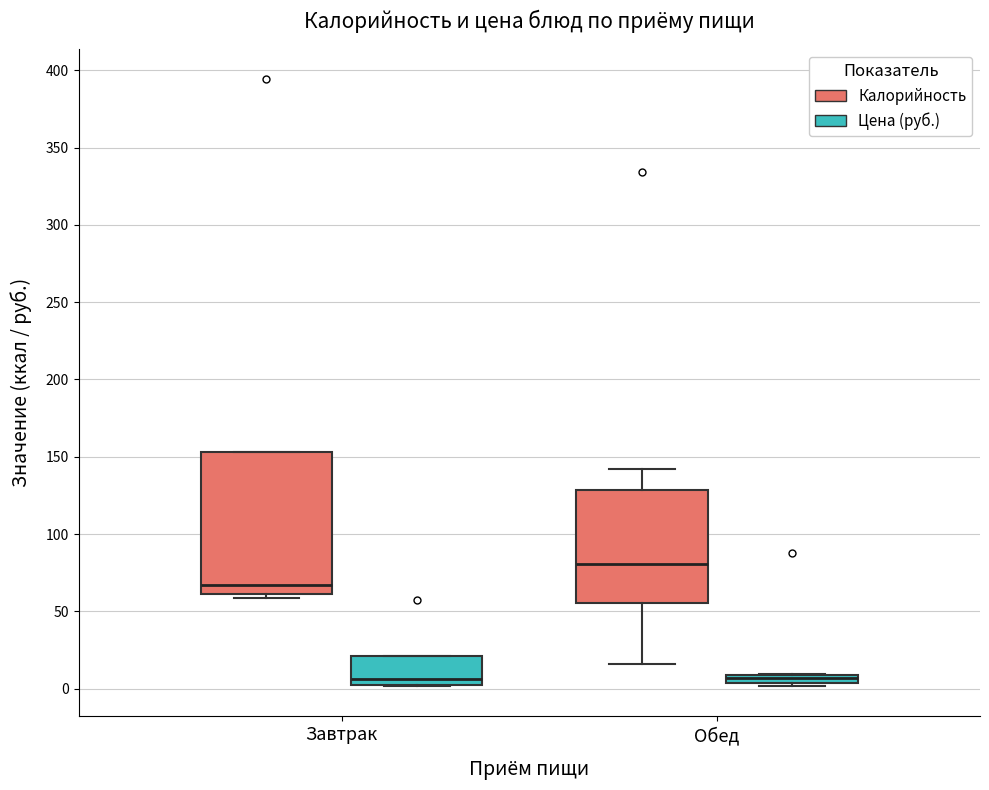

Where is the lower edge of the box for Обед (Цена (руб.)) on the y-axis? The values are not printed on the chart, so give them approximately, as read against the axis.

5